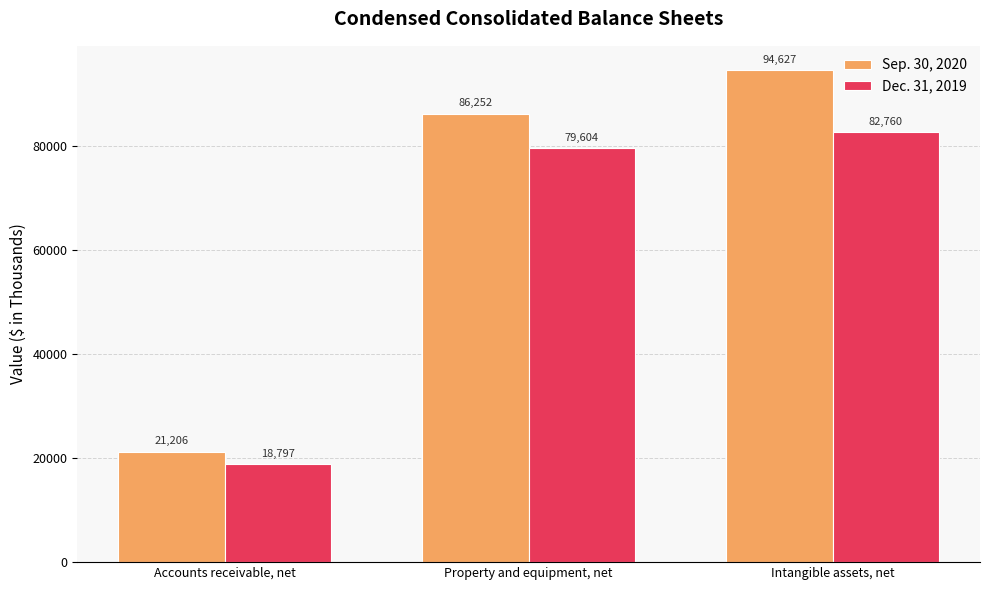

Which series has the largest total across all categories?

Sep. 30, 2020